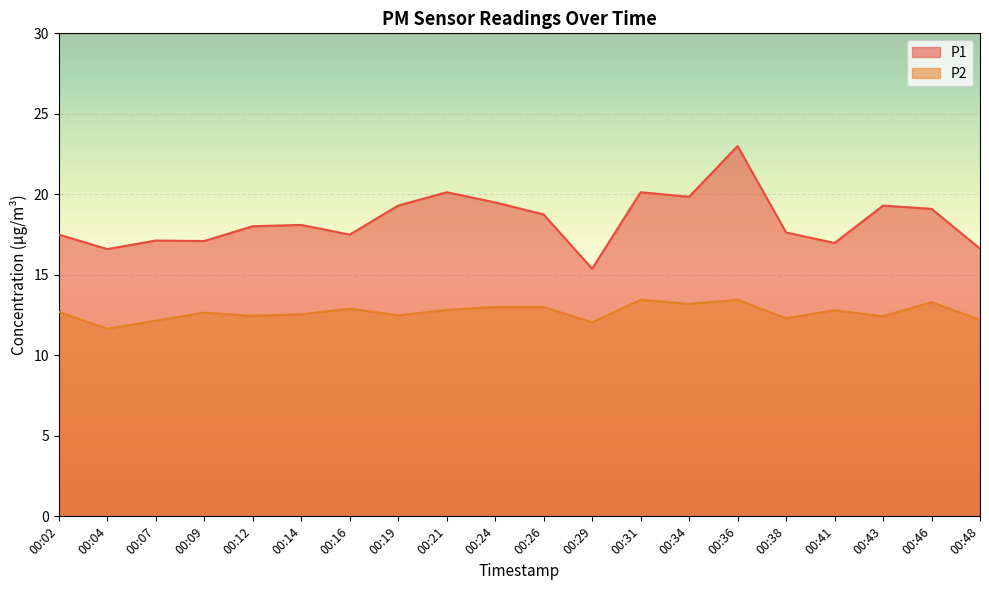

What is the difference between the maximum and minimum values in the P1 series?

7.6